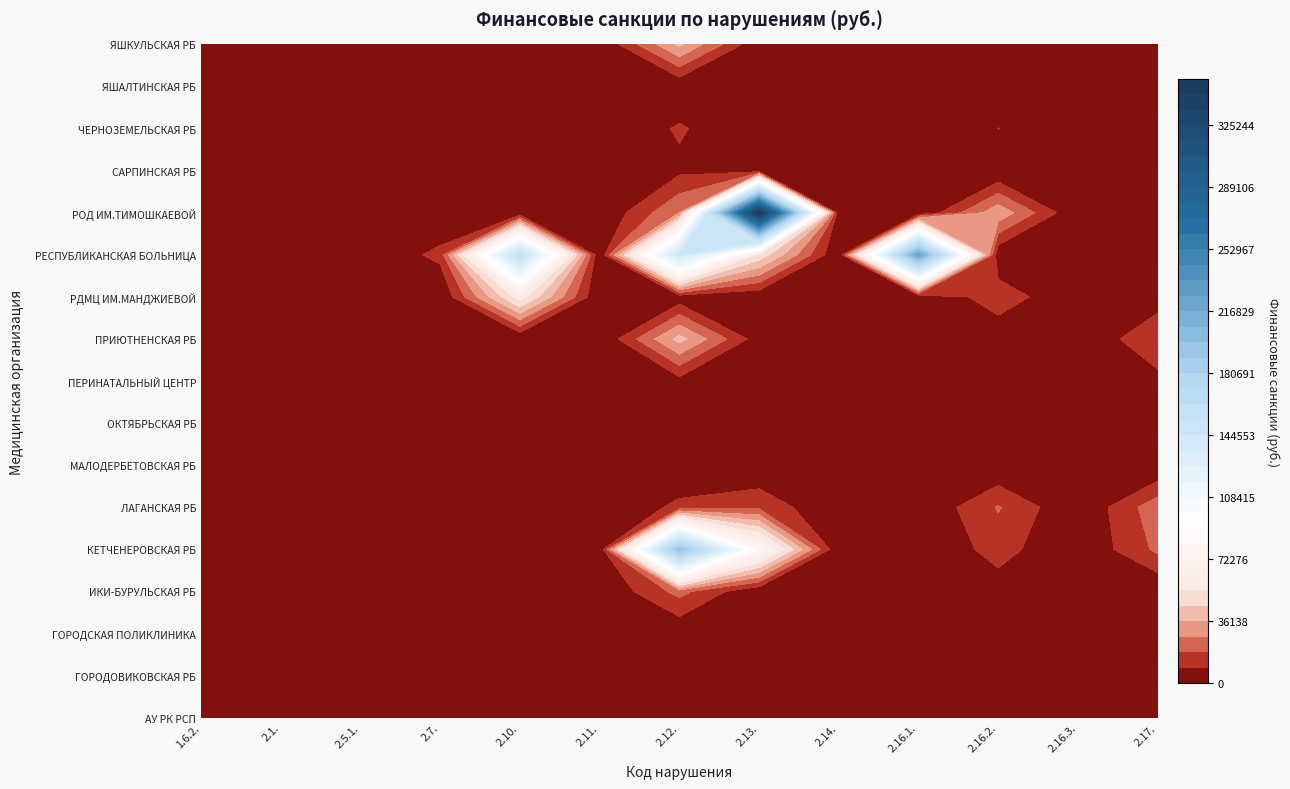

Is it true that АУ РК РСП equals -511.1 at 2.12.?

False